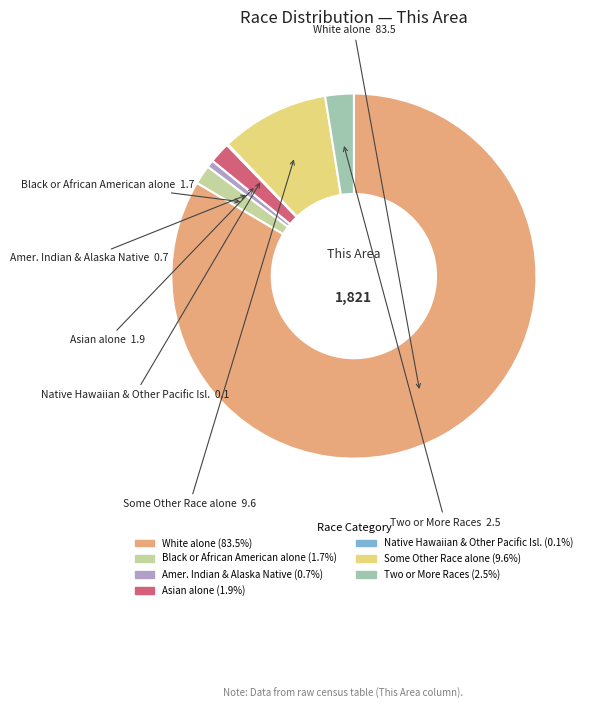

What is the ratio of the value at Black or African American alone to the value at Amer. Indian & Alaska Native?

2.6